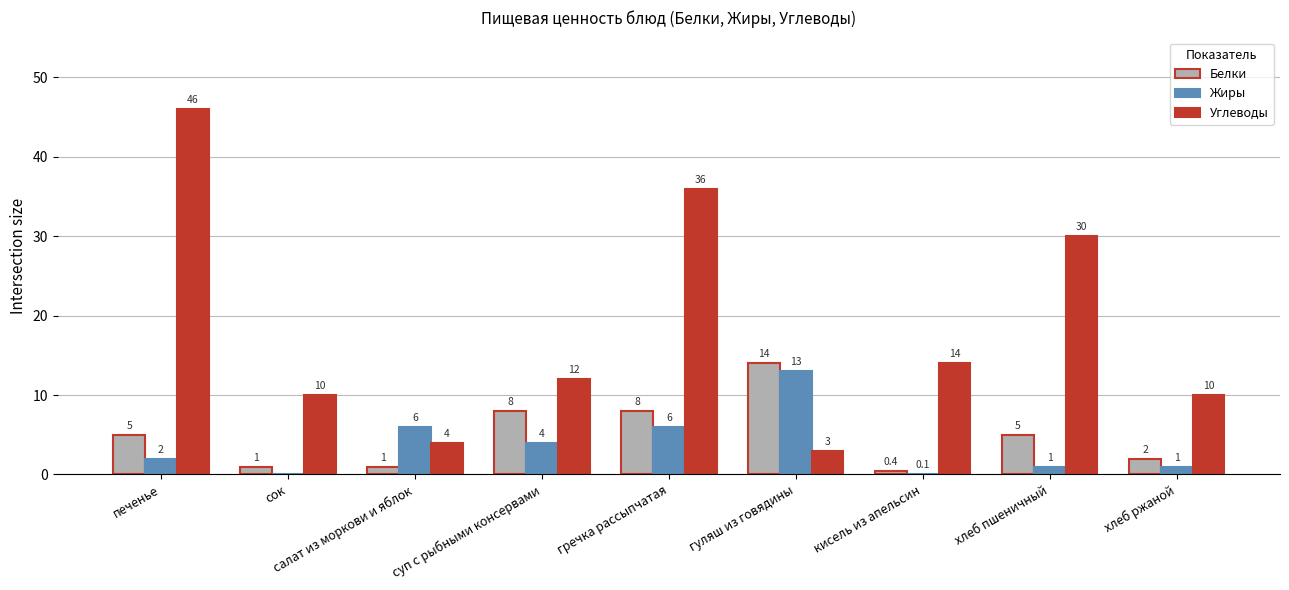

What is the average value of the Углеводы series?

18.3